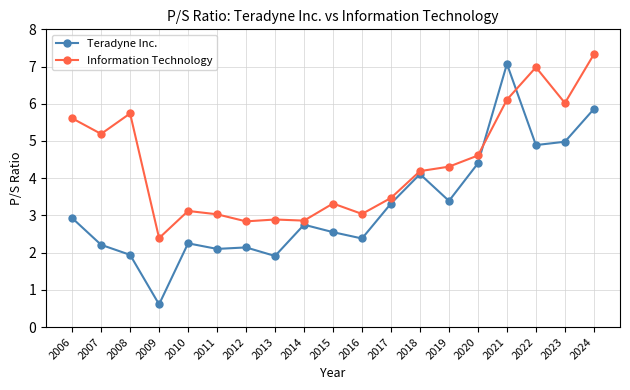

At which category does Teradyne Inc. reach its first local valley?

2009